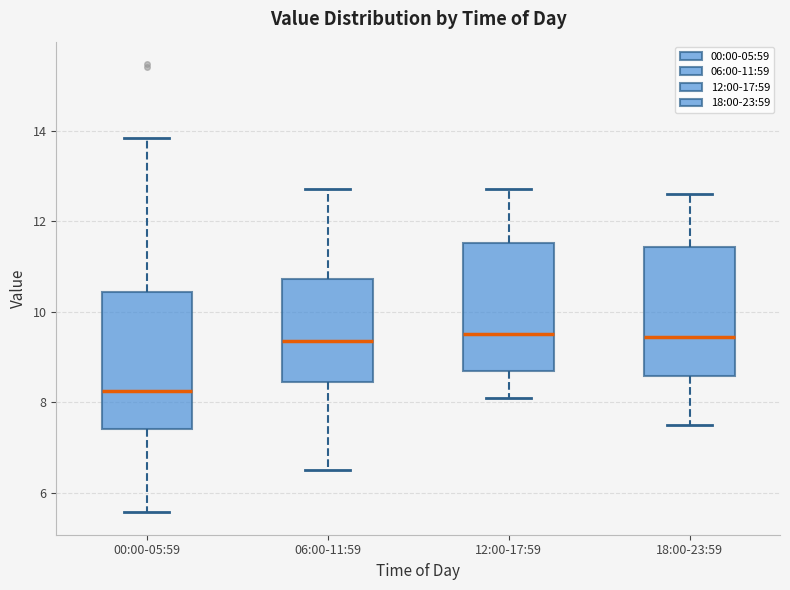

Where is the lower edge of the box for 18:00-23:59 on the y-axis? The values are not printed on the chart, so give them approximately, as read against the axis.

8.6